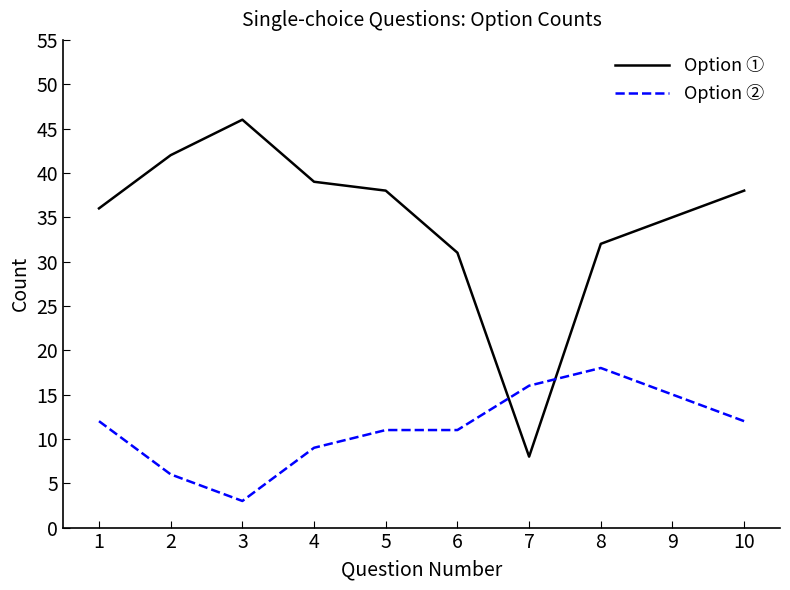

What is the approximate value of Option ② at 8, to the nearest 5?

20